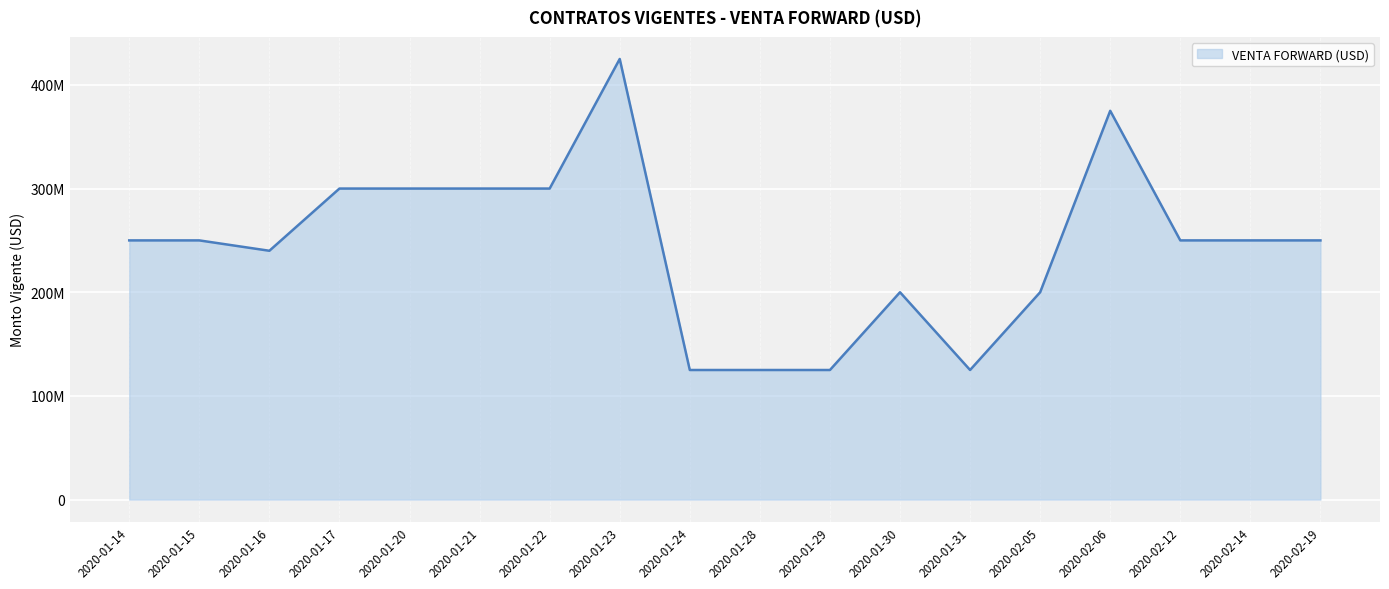

Does the chart display data point markers on the line(s)?

No